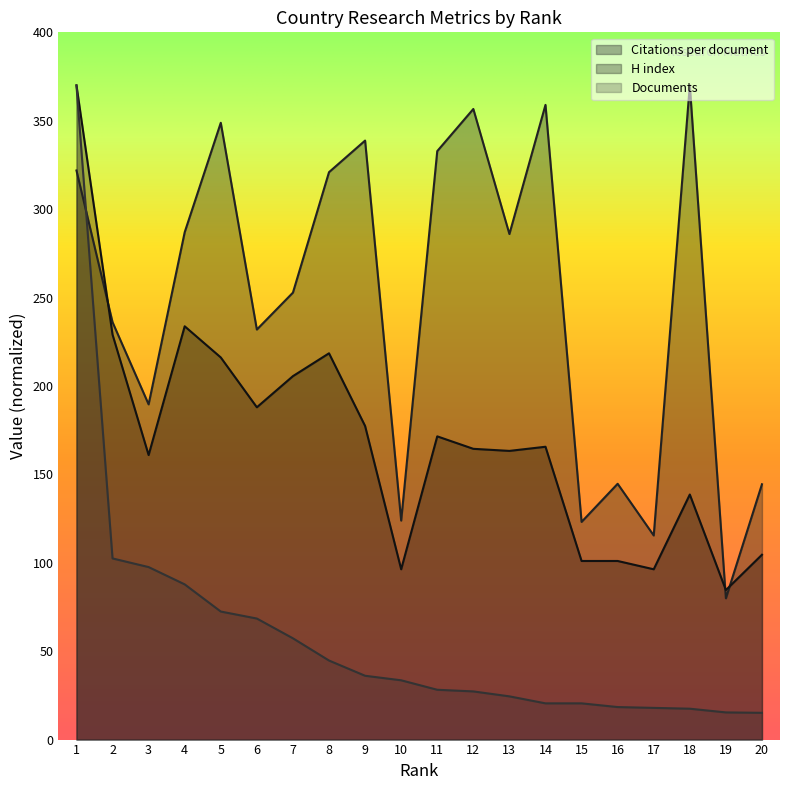

What is the difference between the Documents values at 2 and 11?

74.3